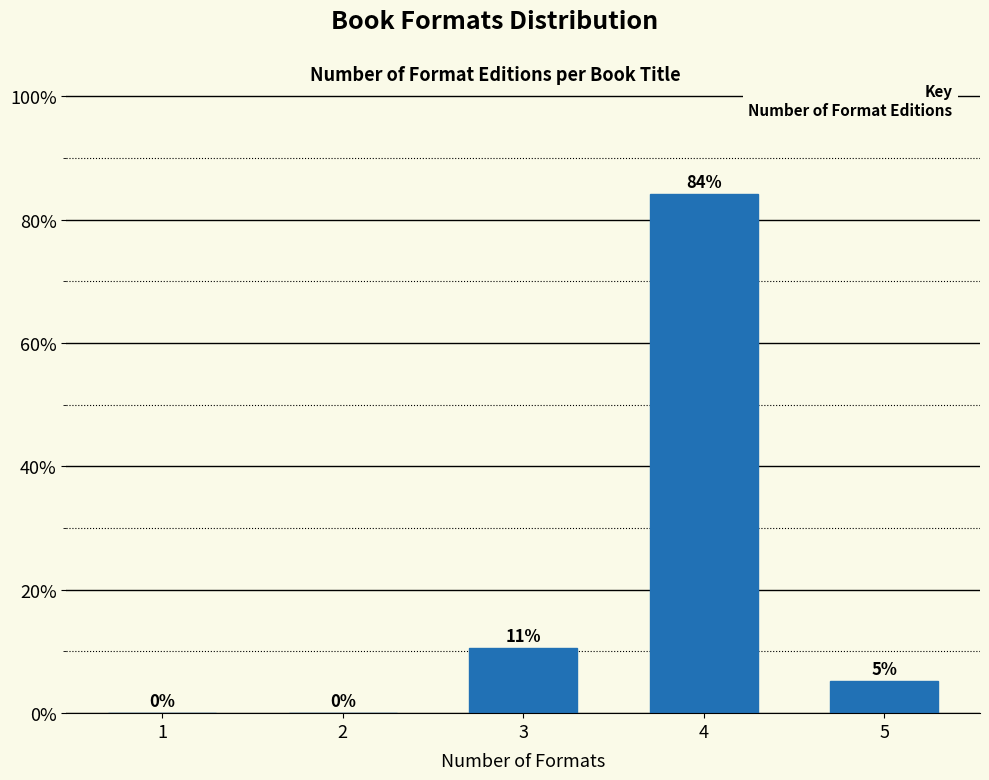

What is the maximum value shown in the chart?

84.2